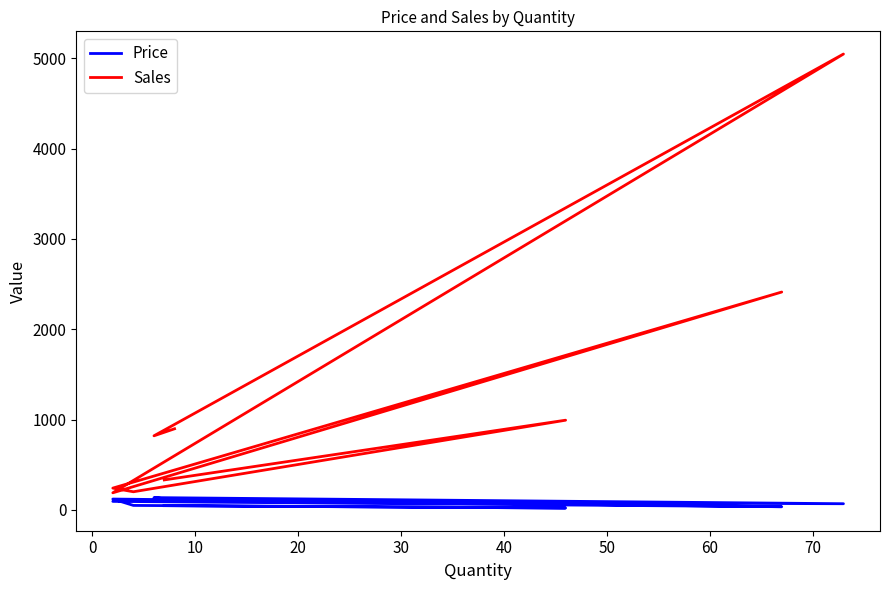

What is the spread (max minus min) of values at 60?

972.0